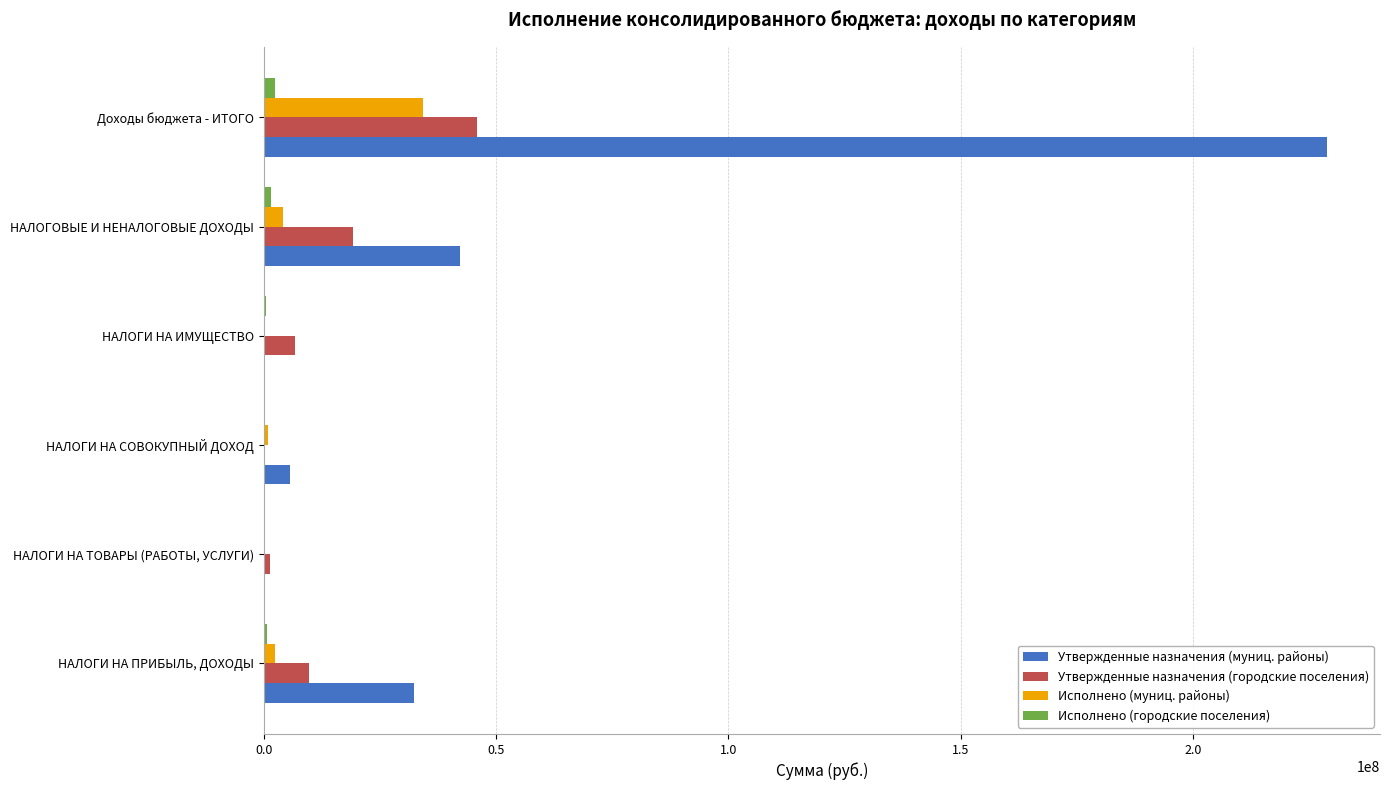

What is the sum of all Утвержденные назначения (городские поселения) values?

83169700.0